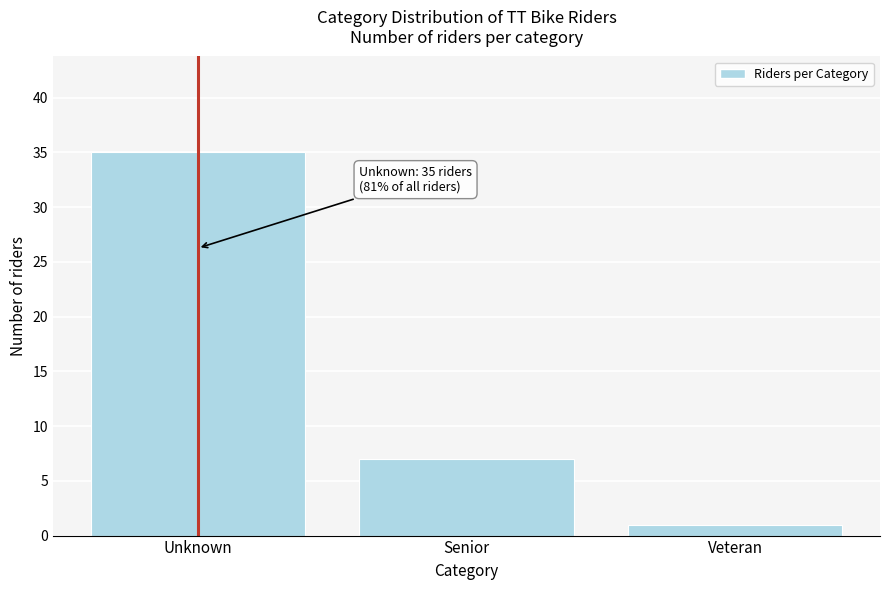

Reading right to left, extract all data points from this chart.

1	7	35